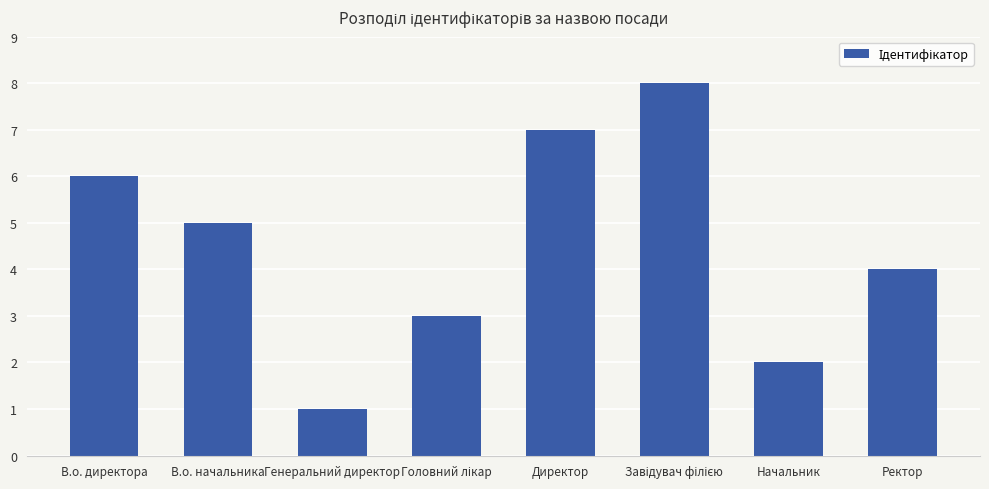

What is the minimum value shown in the chart?

1